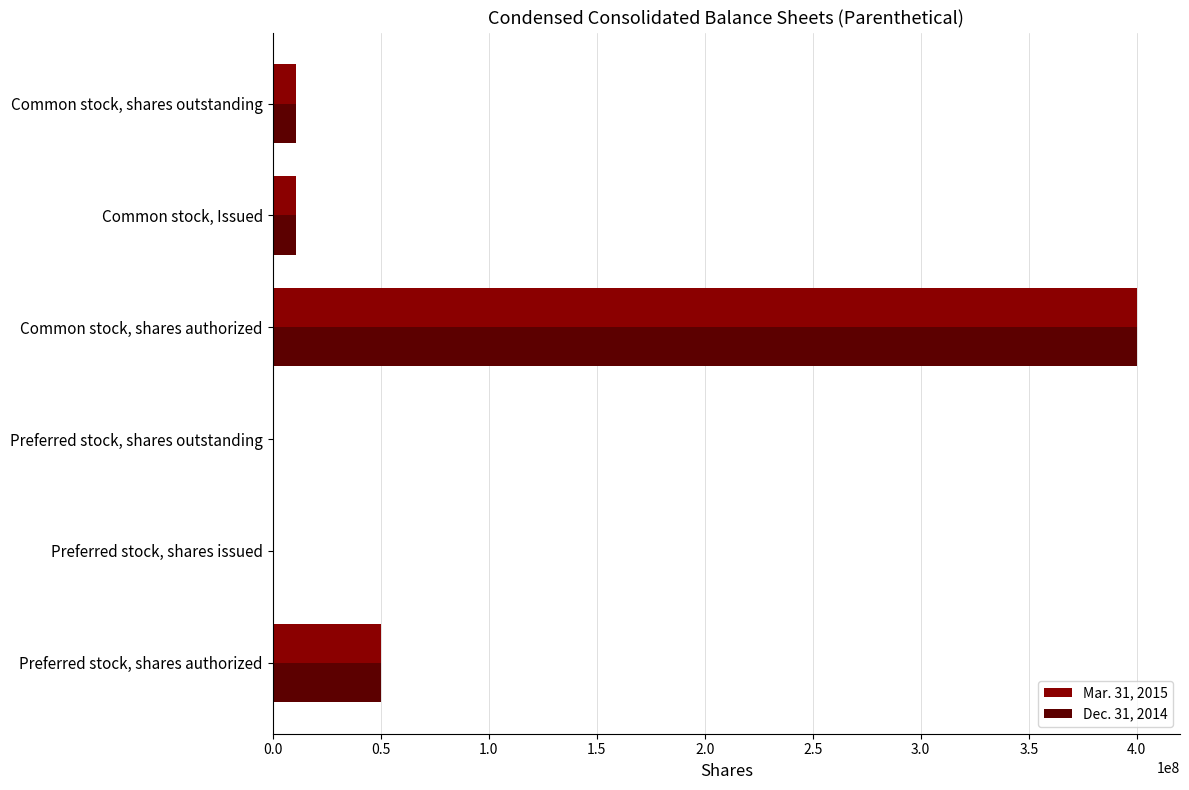

Which category has the highest value in the Mar. 31, 2015 series?

Common stock, shares authorized